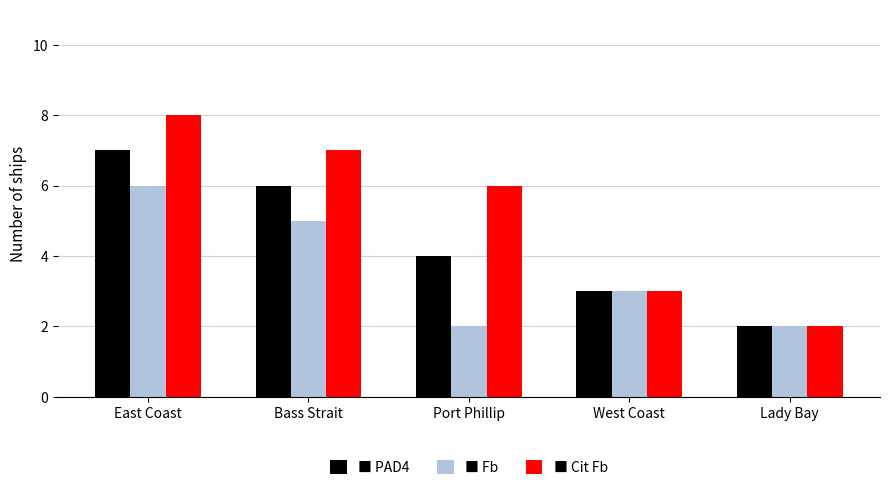

What is the total value across all series at East Coast?

21